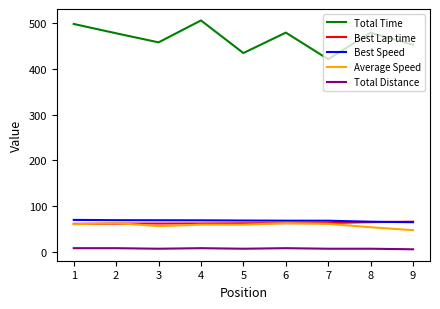

What is the difference between the maximum and minimum values in the Best Speed series?

5.0